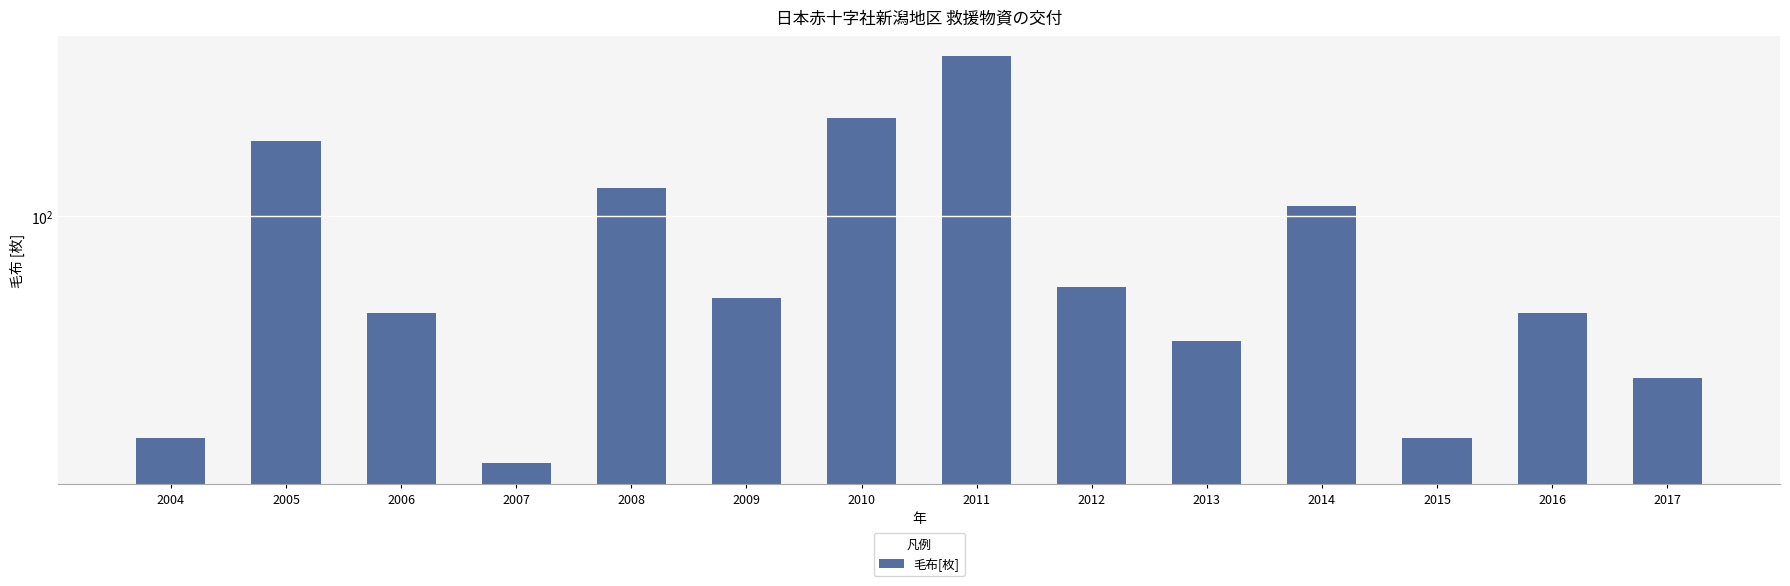

Which category has the highest value across all series?

2011